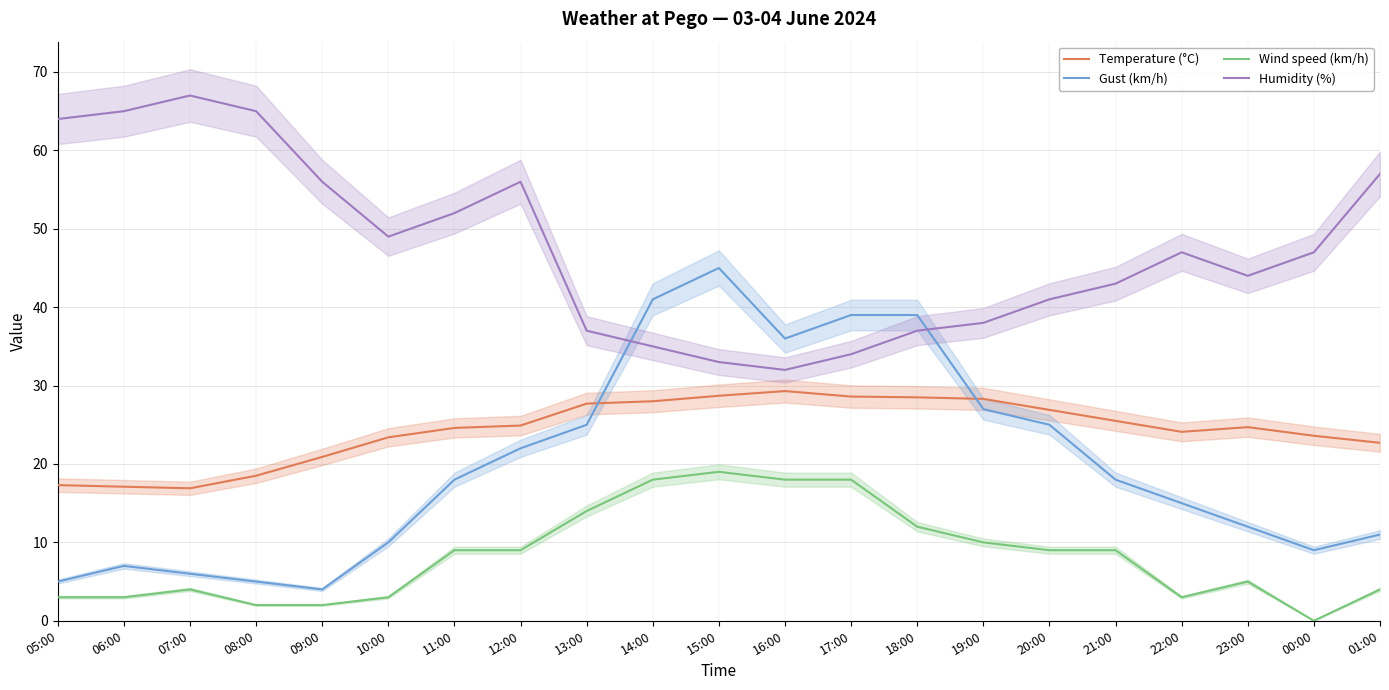

What is the difference between the Temperature (°C) values at 05:00 and 22:00?

6.8